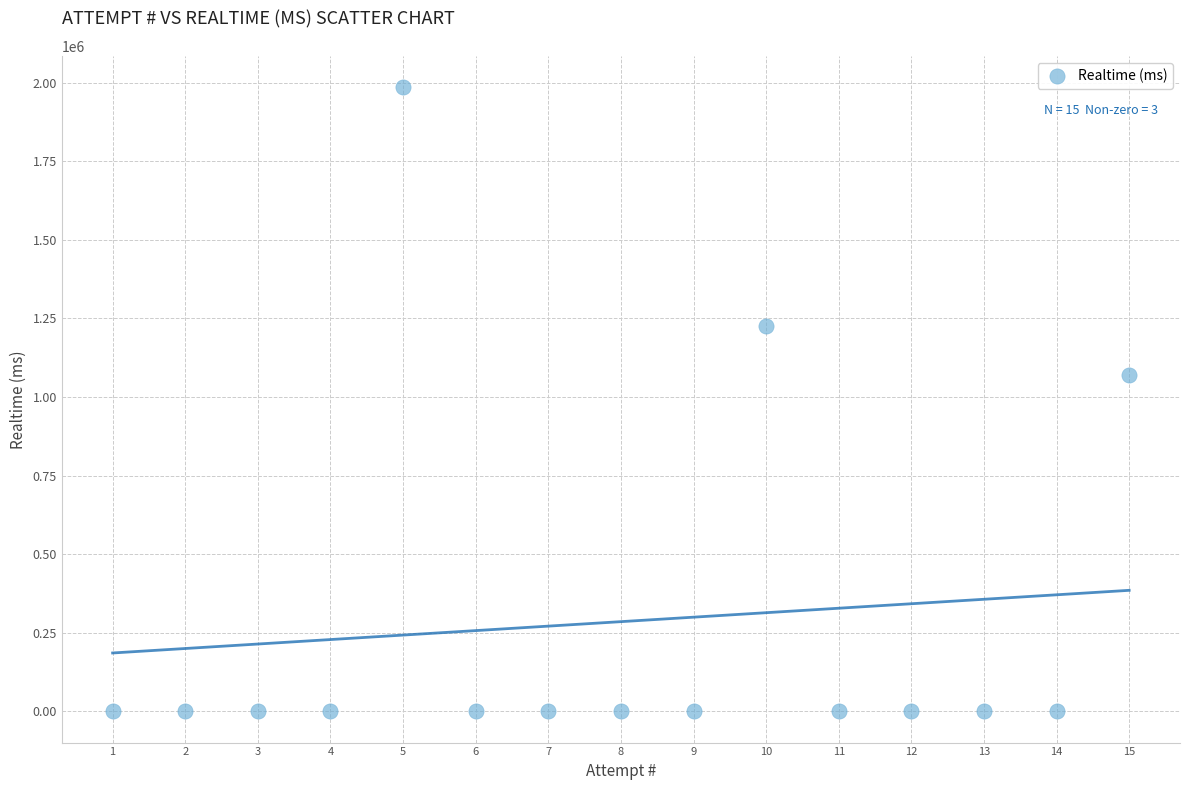

What Y value in the scatter plot is closest to 992822?

1070276